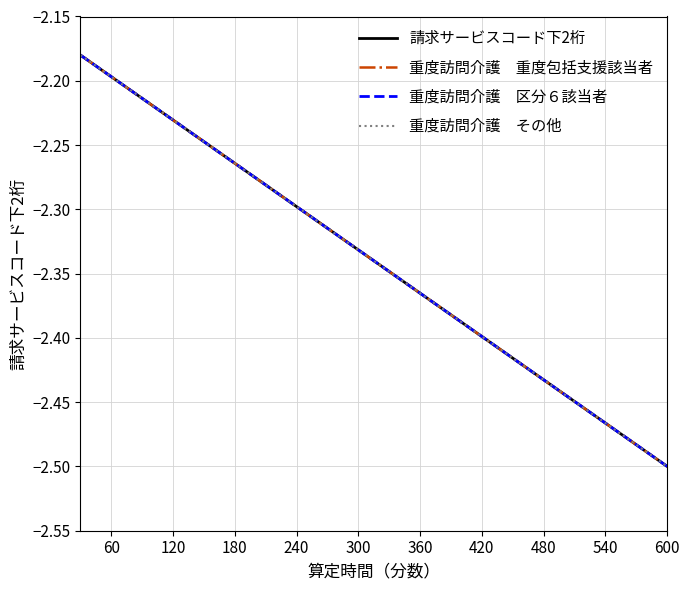

Does the chart have visible grid lines?

Yes